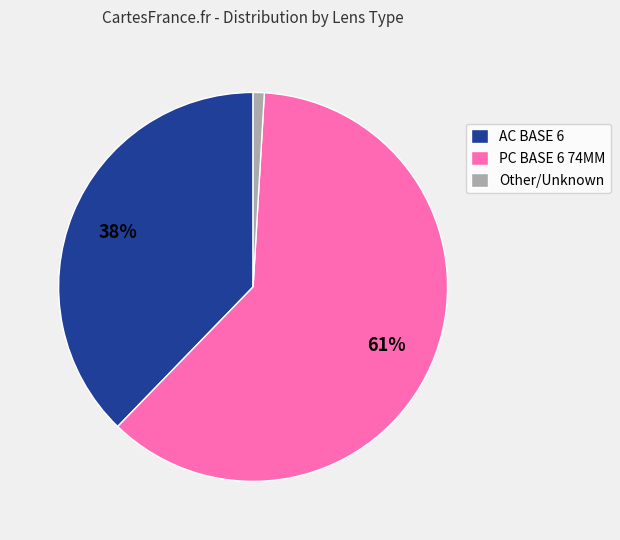

Is the sum of Other/Unknown and PC BASE 6 74MM greater than half?

Yes